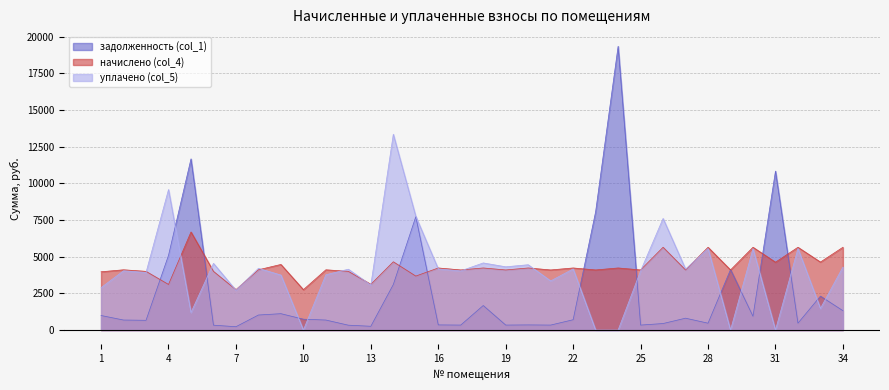

Rank the series at 33 from highest to lowest value.

начислено (col_4), задолженность (col_1), уплачено (col_5)